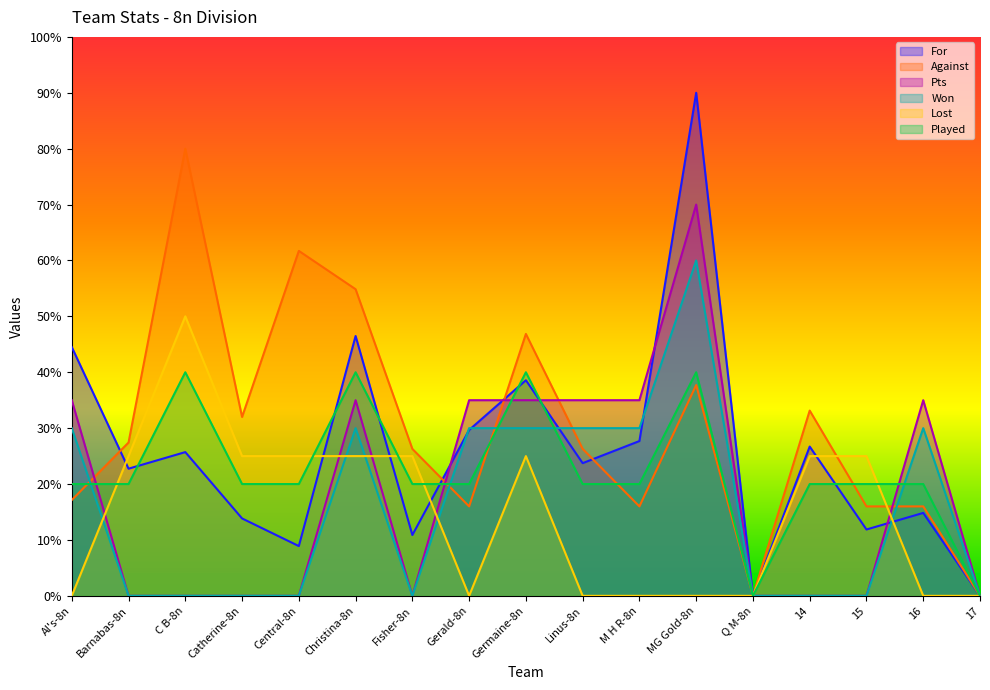

Is the value of Played at Christina-8n greater than the value of For at 14?

Yes